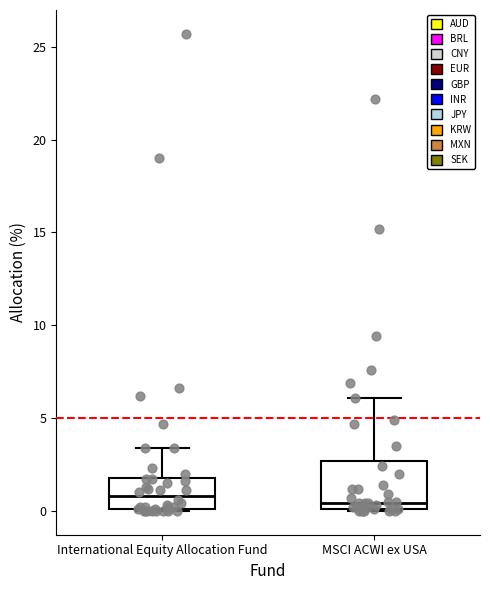

Reading left to right, read every box against the y-axis: the position of its median line, the range the box covers, and the ends of its whiskers. The values are not printed on the chart, so give them approximately, as read against the axis.

International Equity Allocation Fund: median 1.0, box 0.0 to 2.0, whiskers 0.0 to 3.5
MSCI ACWI ex USA: median 0.5, box 0.0 to 2.5, whiskers 0.0 to 6.0